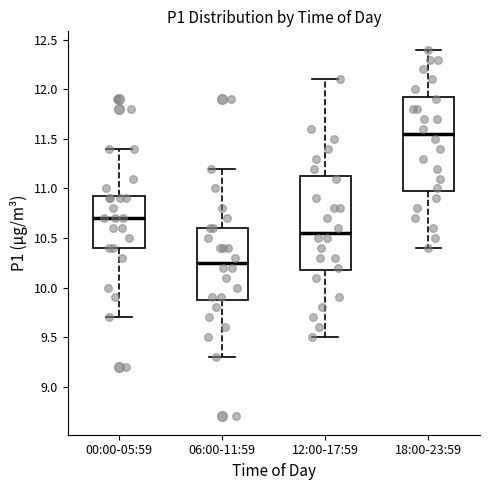

Which box's median line is the highest?

18:00-23:59